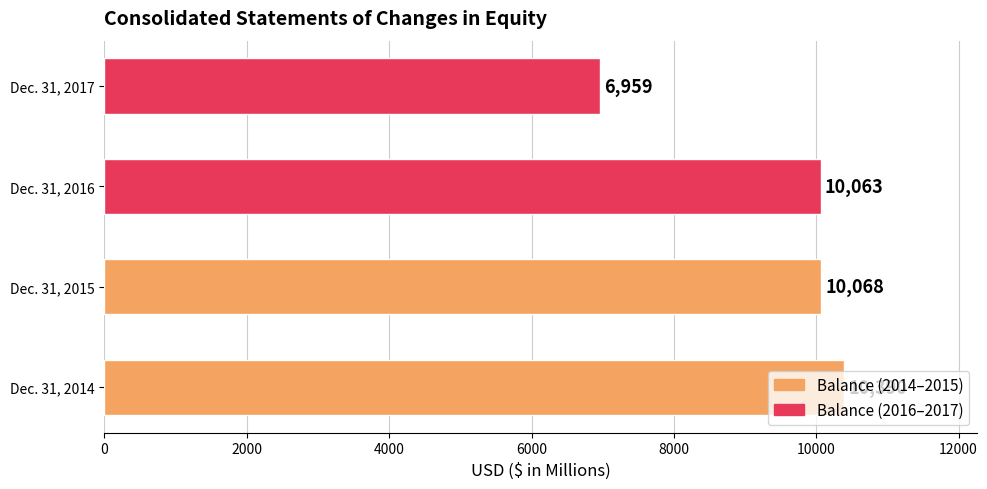

What is the sum of all values?

37480